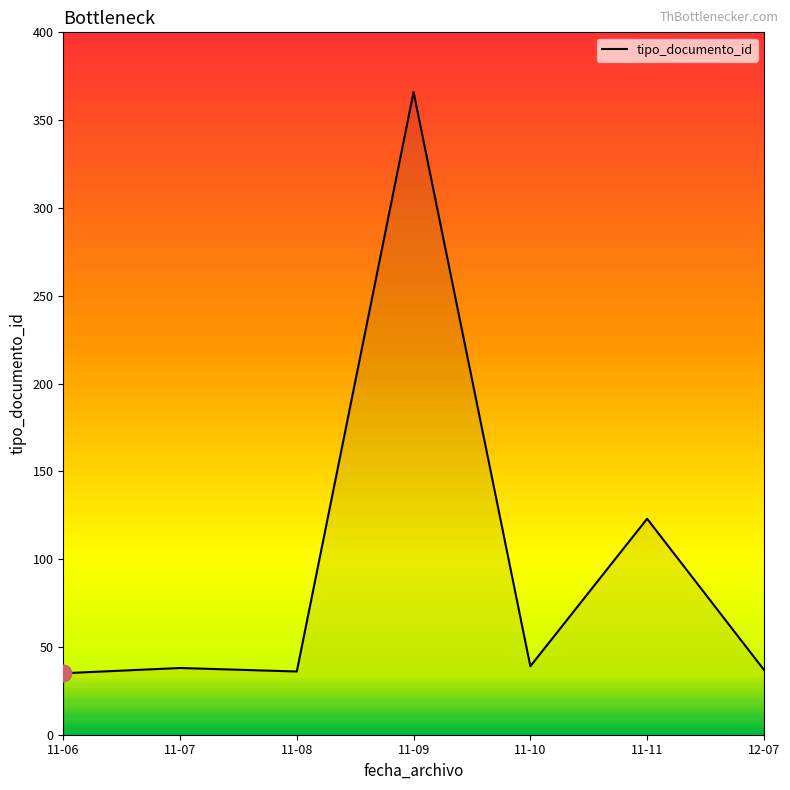

Where is the data nearest to the value 200?

11-11